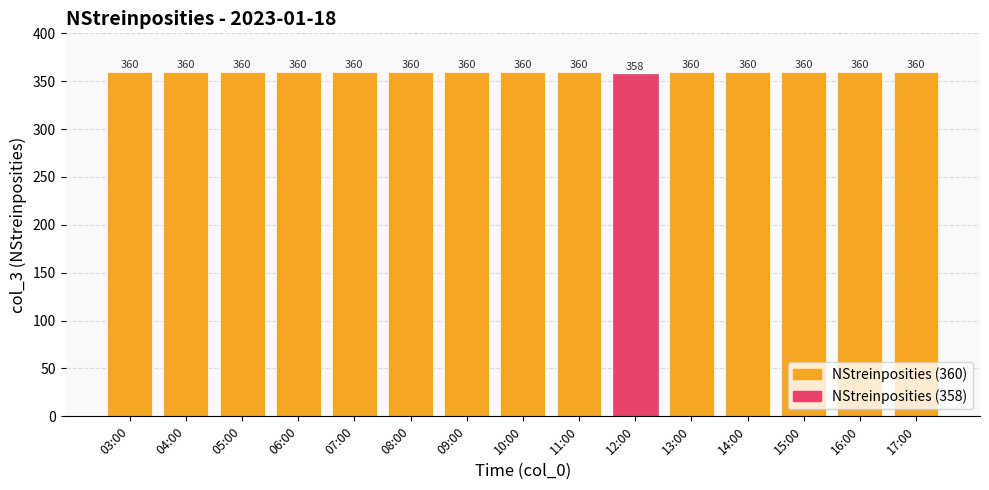

What is the value of the 12th bar from the left?

360